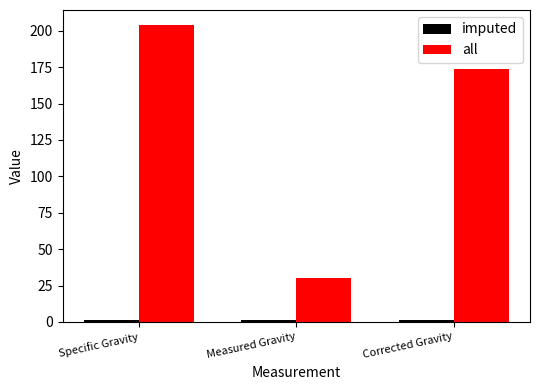

At which label is all closest to 117?

Corrected Gravity